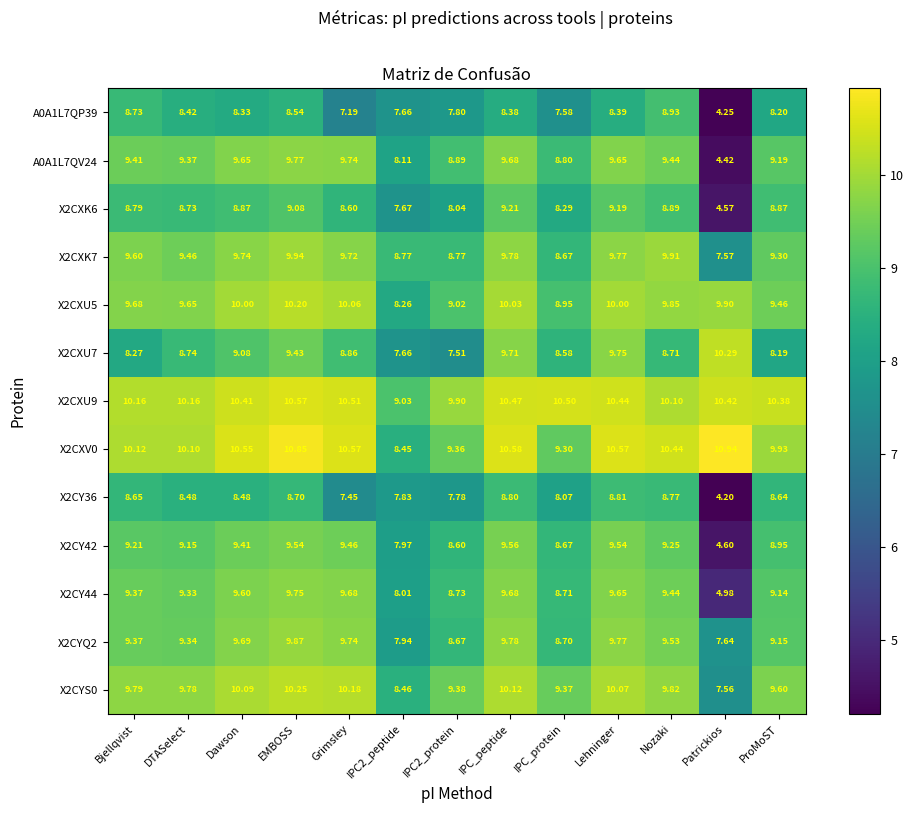

At which category is the sum across all series the highest?

EMBOSS